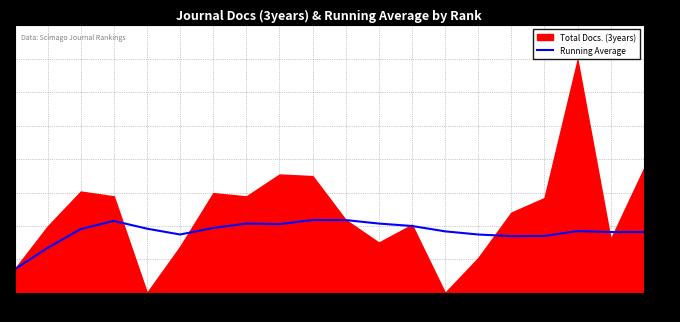

The Running Average series shows 140.6 at 10. True or false?

False